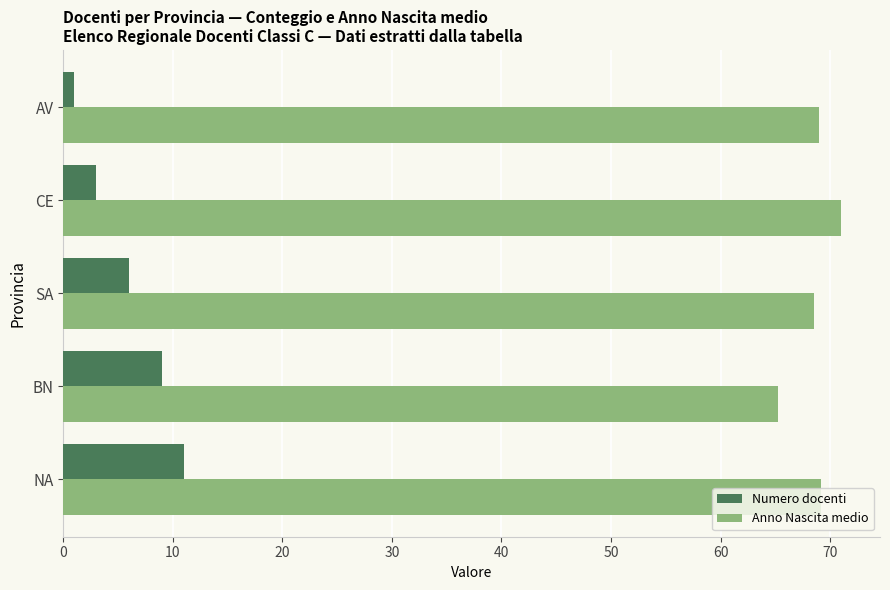

Read the Numero docenti value at NA.

11.0